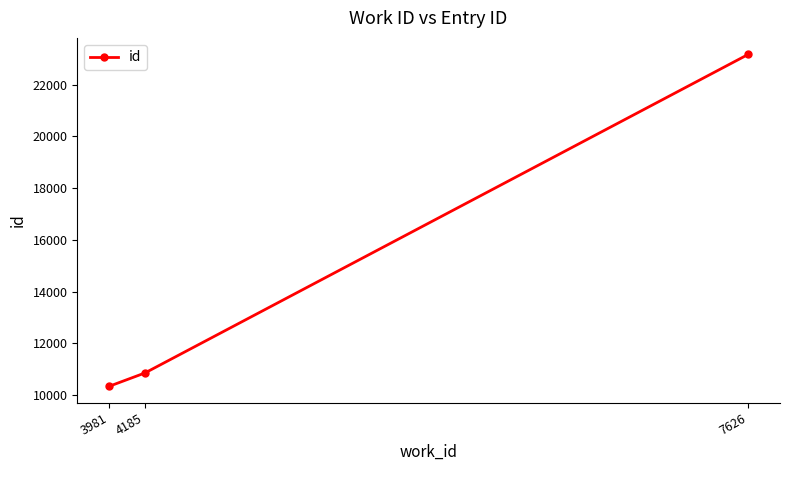

What is the greatest value displayed?

23162